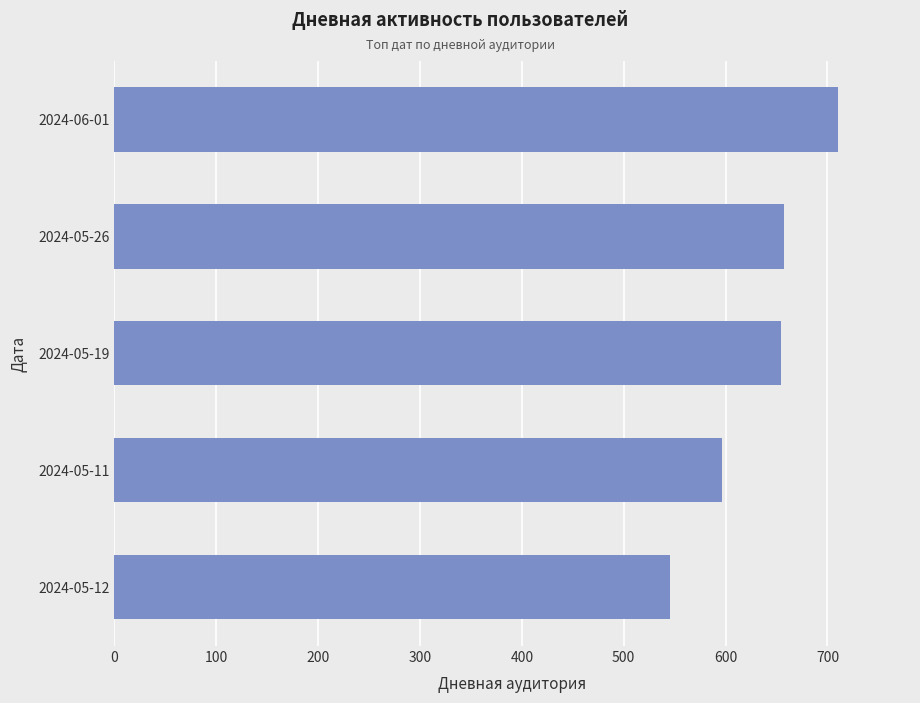

What is the difference between the maximum and minimum values?

165